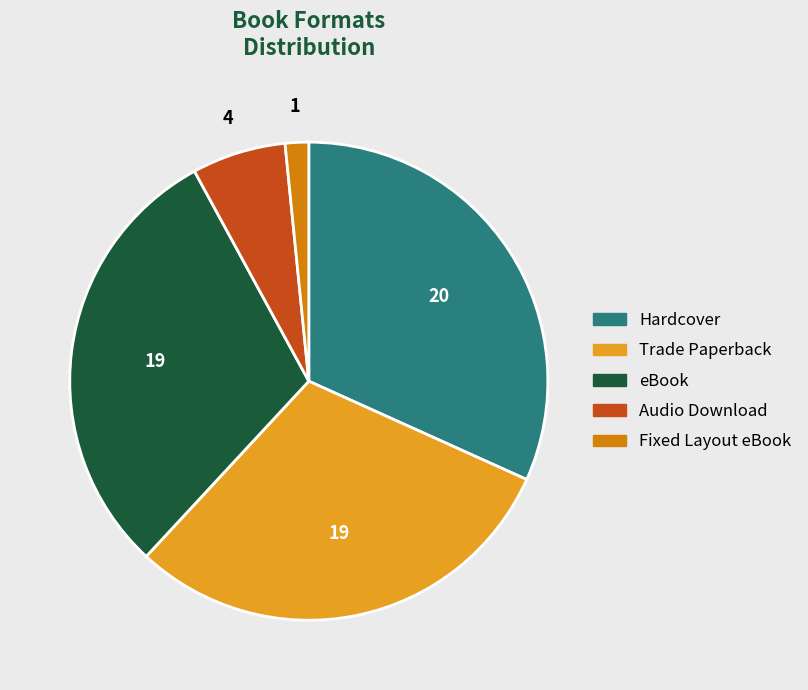

Approximately how many times larger is the value at Fixed Layout eBook compared to Trade Paperback?

0.1